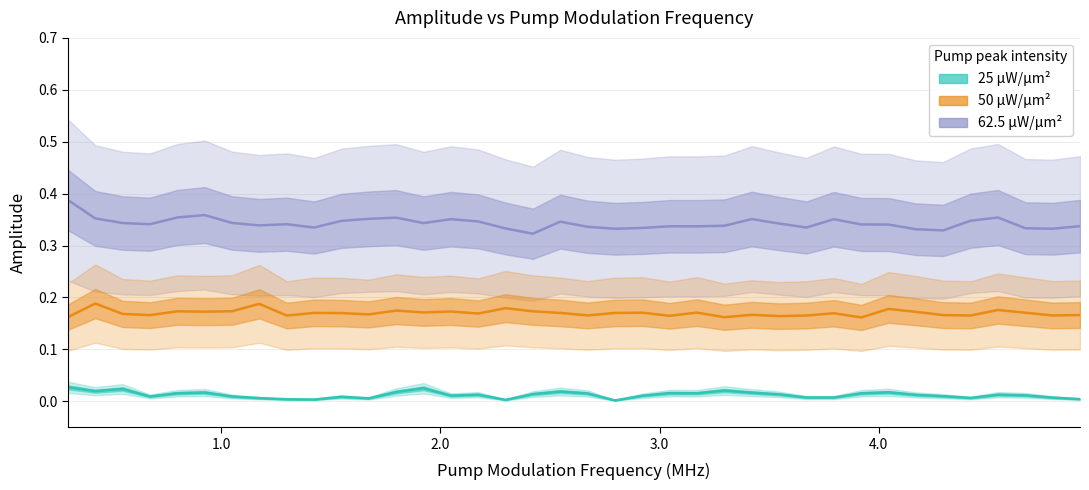

Does the chart have visible grid lines?

Yes